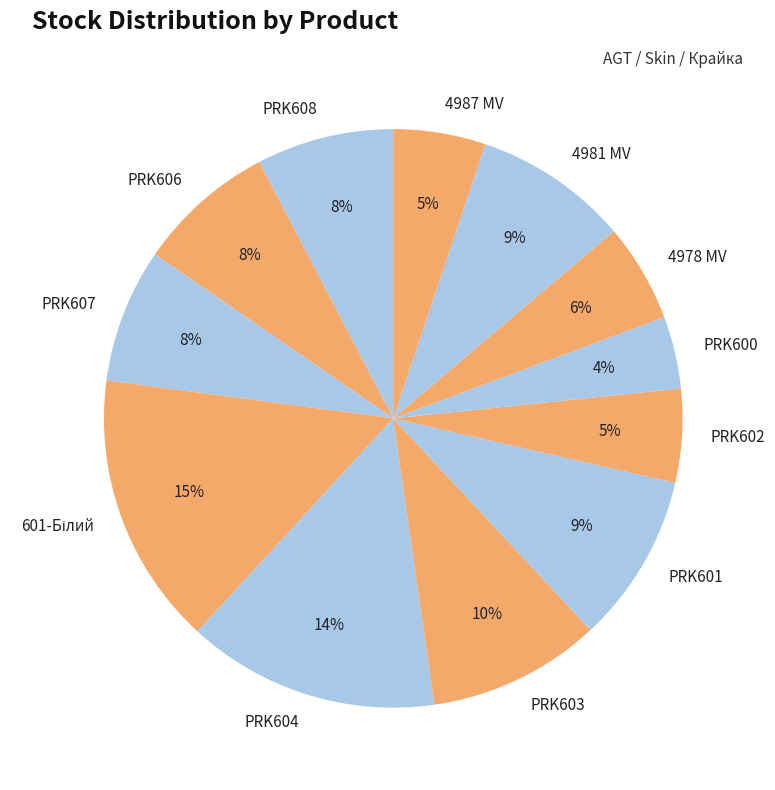

Is PRK607 the majority of the pie?

No